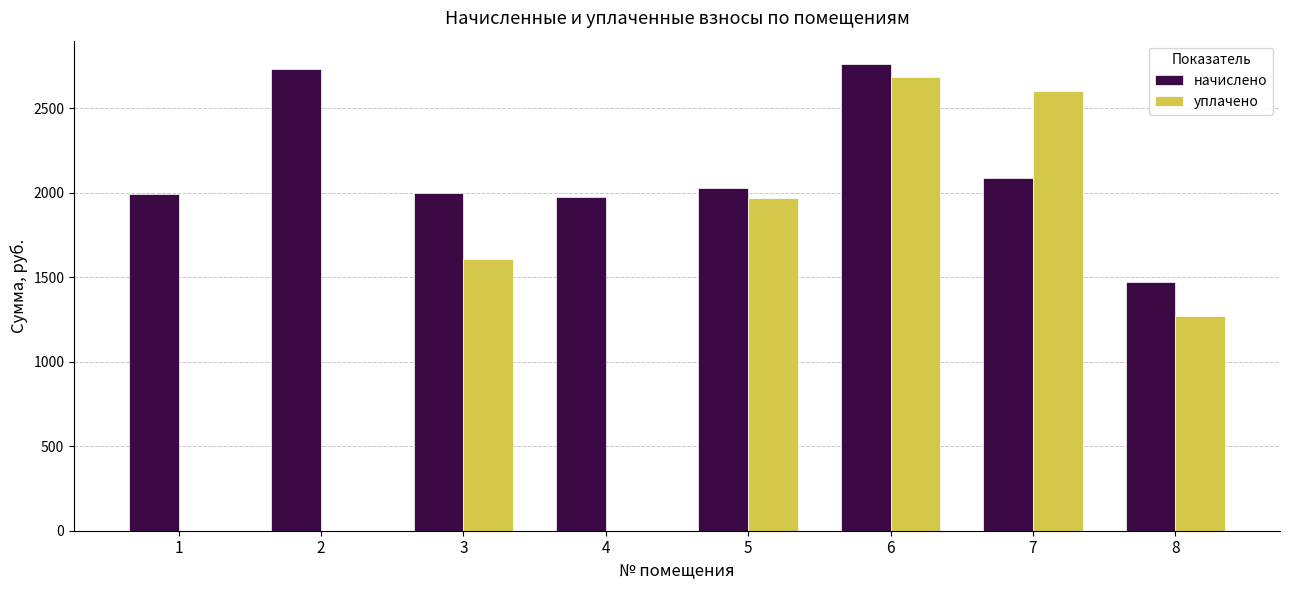

Does the chart contain stacked bars?

No